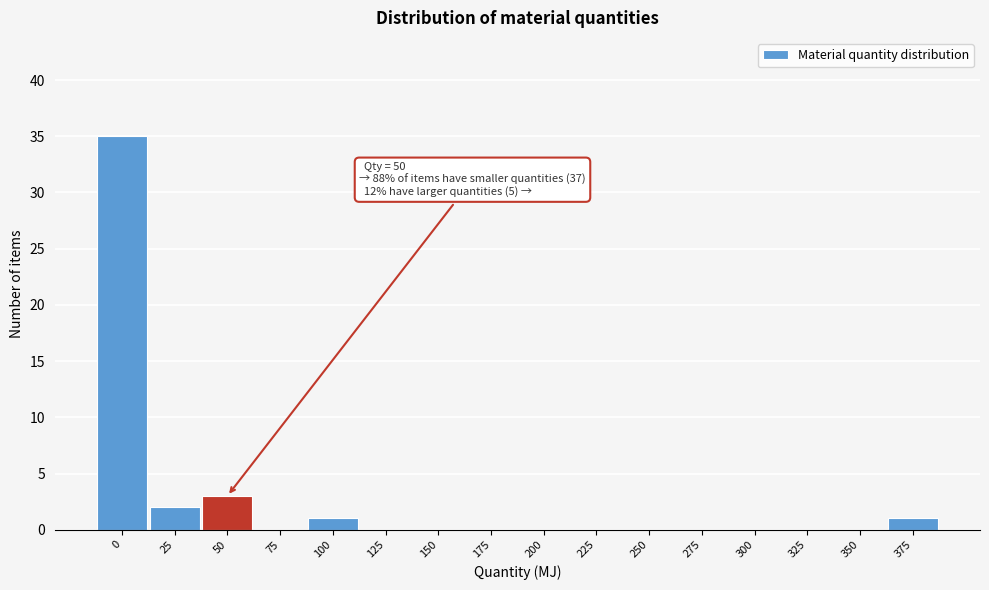

Reading right to left, transcribe all the data shown in this chart.

375=1	350=0	325=0	300=0	275=0	250=0	225=0	200=0	175=0	150=0	125=0	100=1	75=0	50=3	25=2	0=35